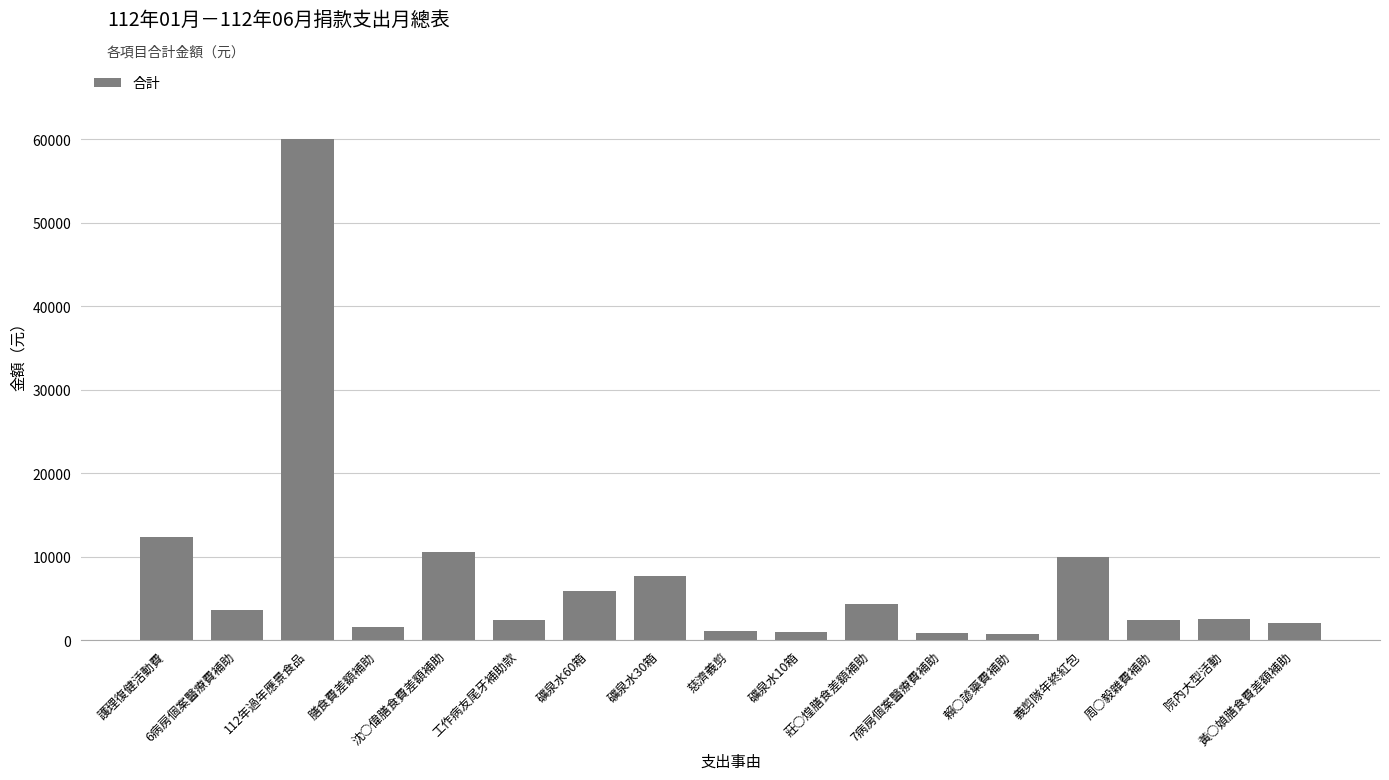

What is the average value?

7589